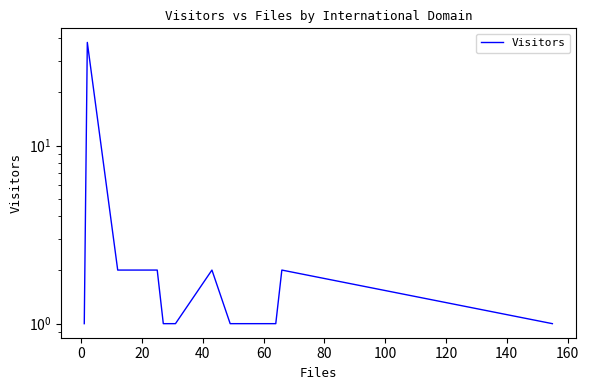

What is the difference between the maximum and minimum values?

37